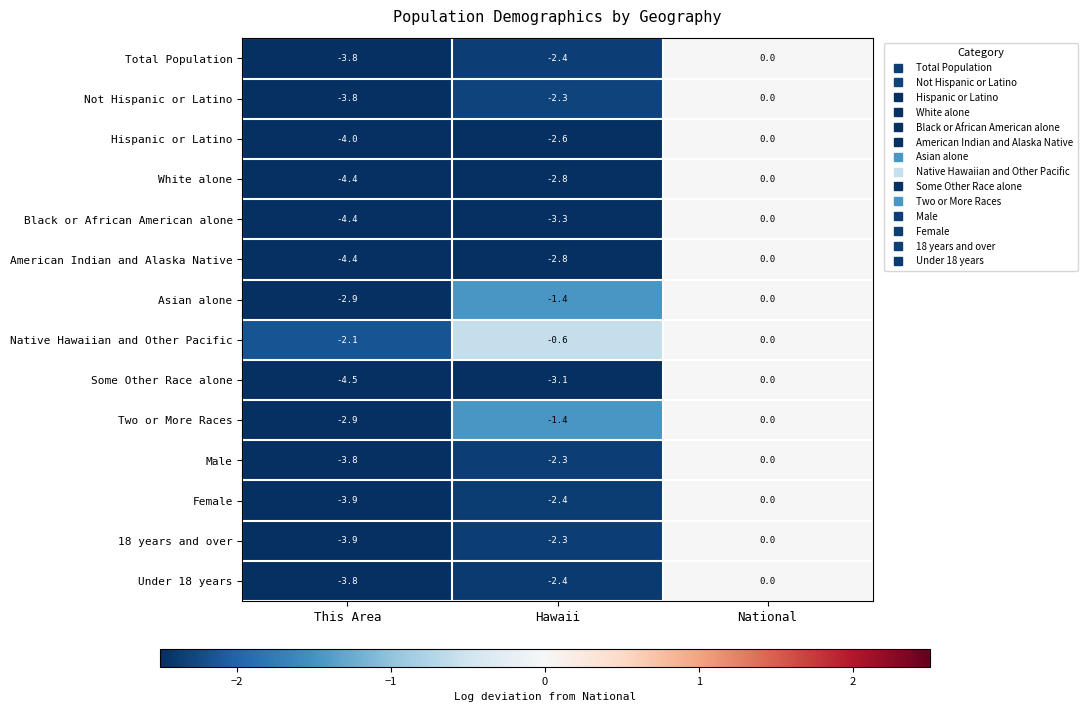

Which series has the widest spread of values?

Some Other Race alone